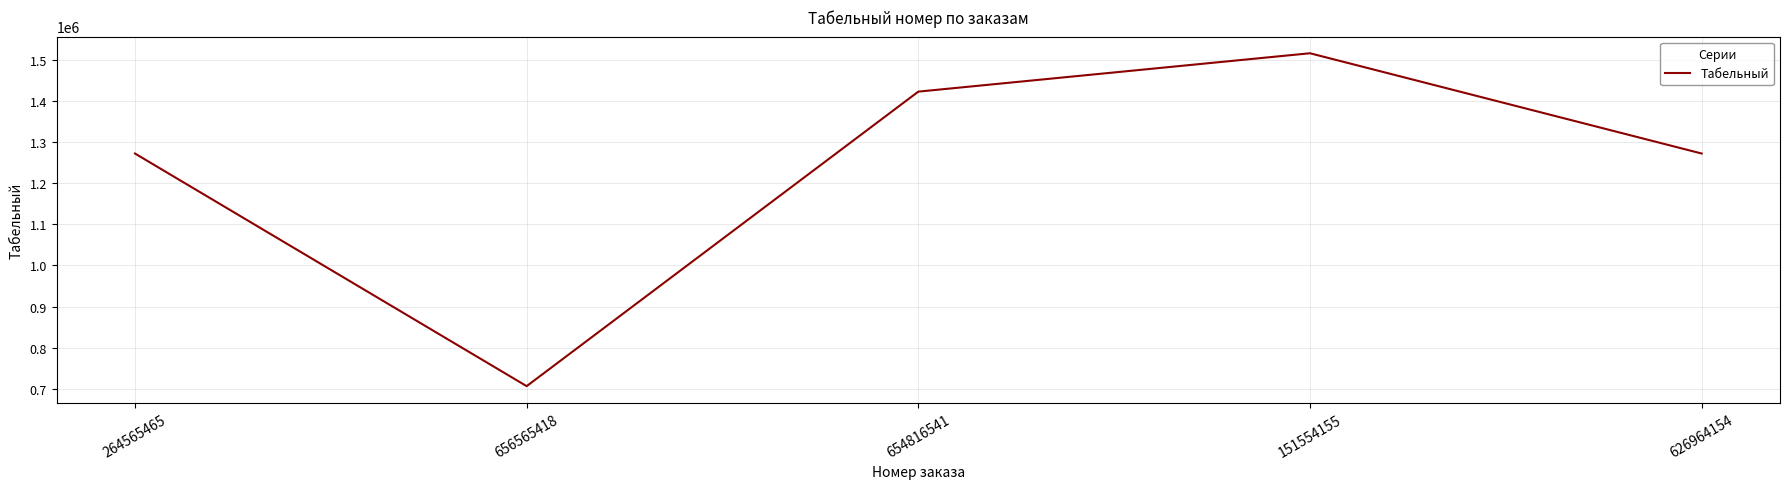

Reading left to right, what are all the values shown in this chart?

264565465=1272446	656565418=706236	654816541=1423099	151554155=1516500	626964154=1272446